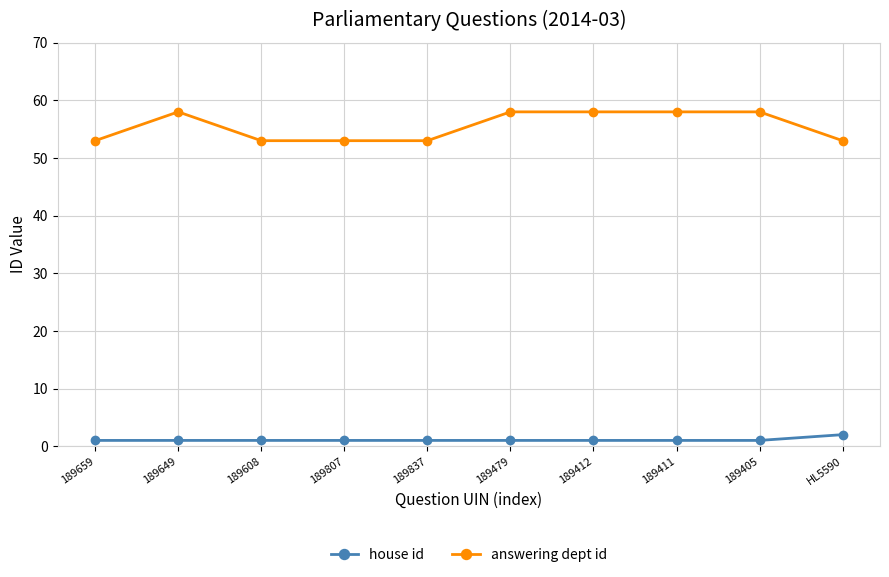

What position from the right is 189405?

2